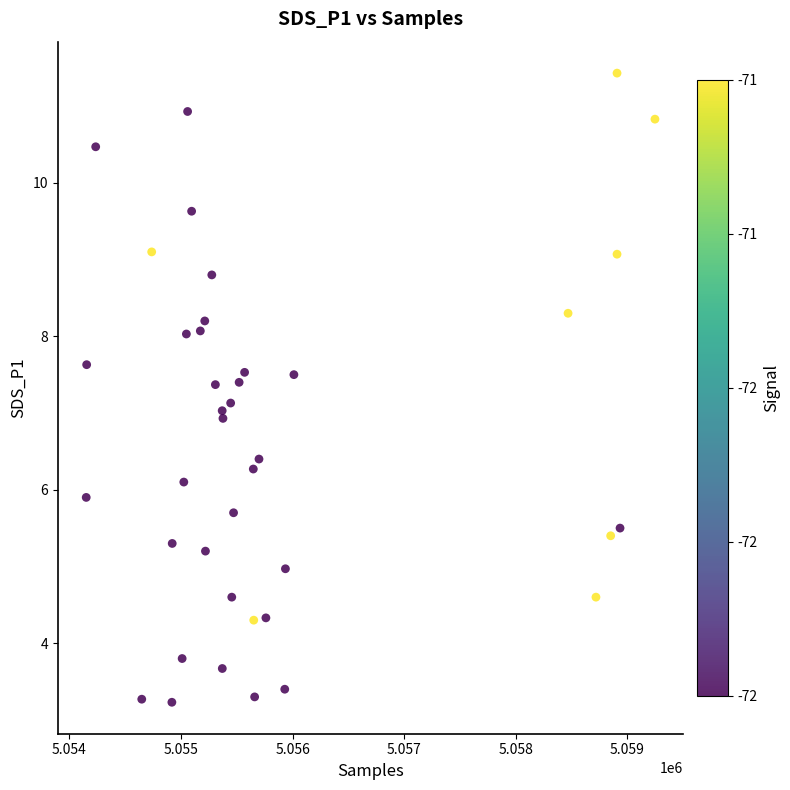

What is the range of X values (max minus min)?

5099.0